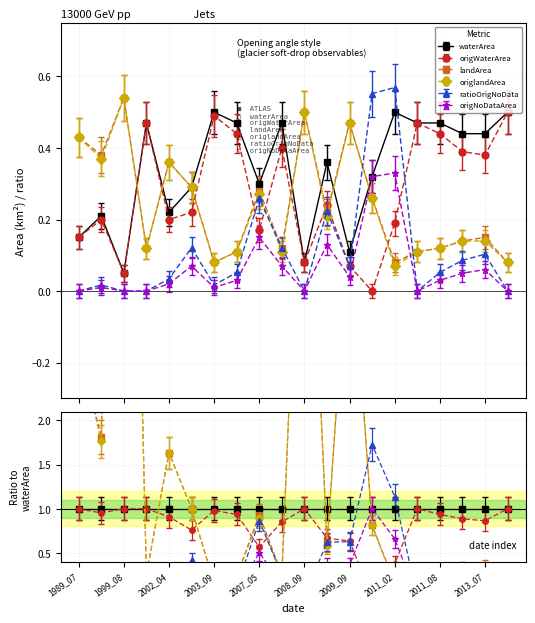

True or false: waterArea and origNoDataArea intersect in this chart.

False